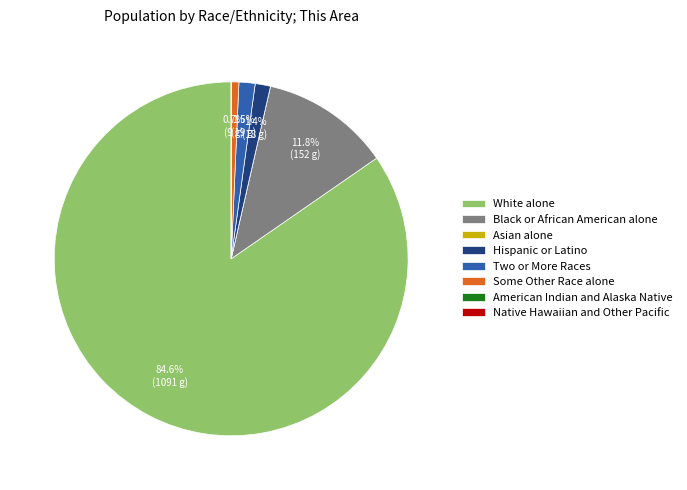

What percentage is NOT represented by White alone?

15.4%